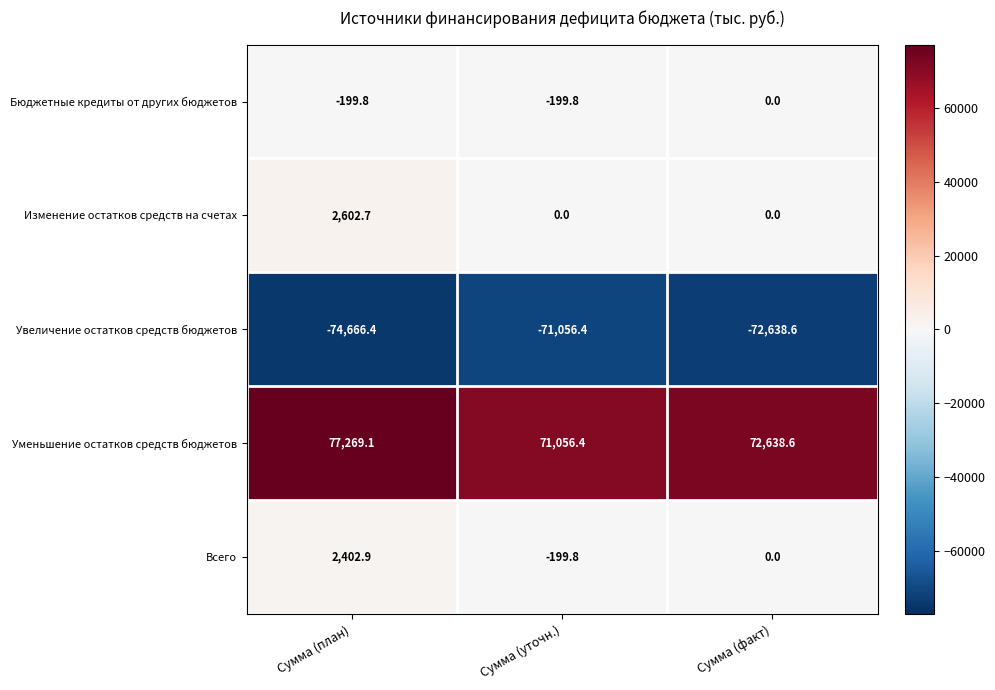

What is the average value of the Бюджетные кредиты от других бюджетов series?

-133.2